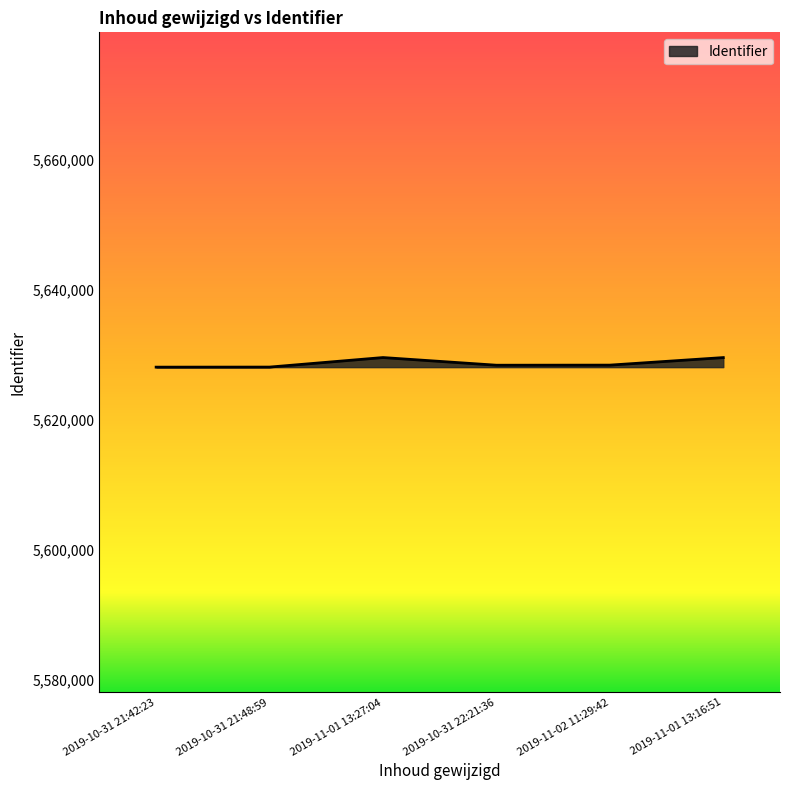

Count the number of data series in this chart.

1